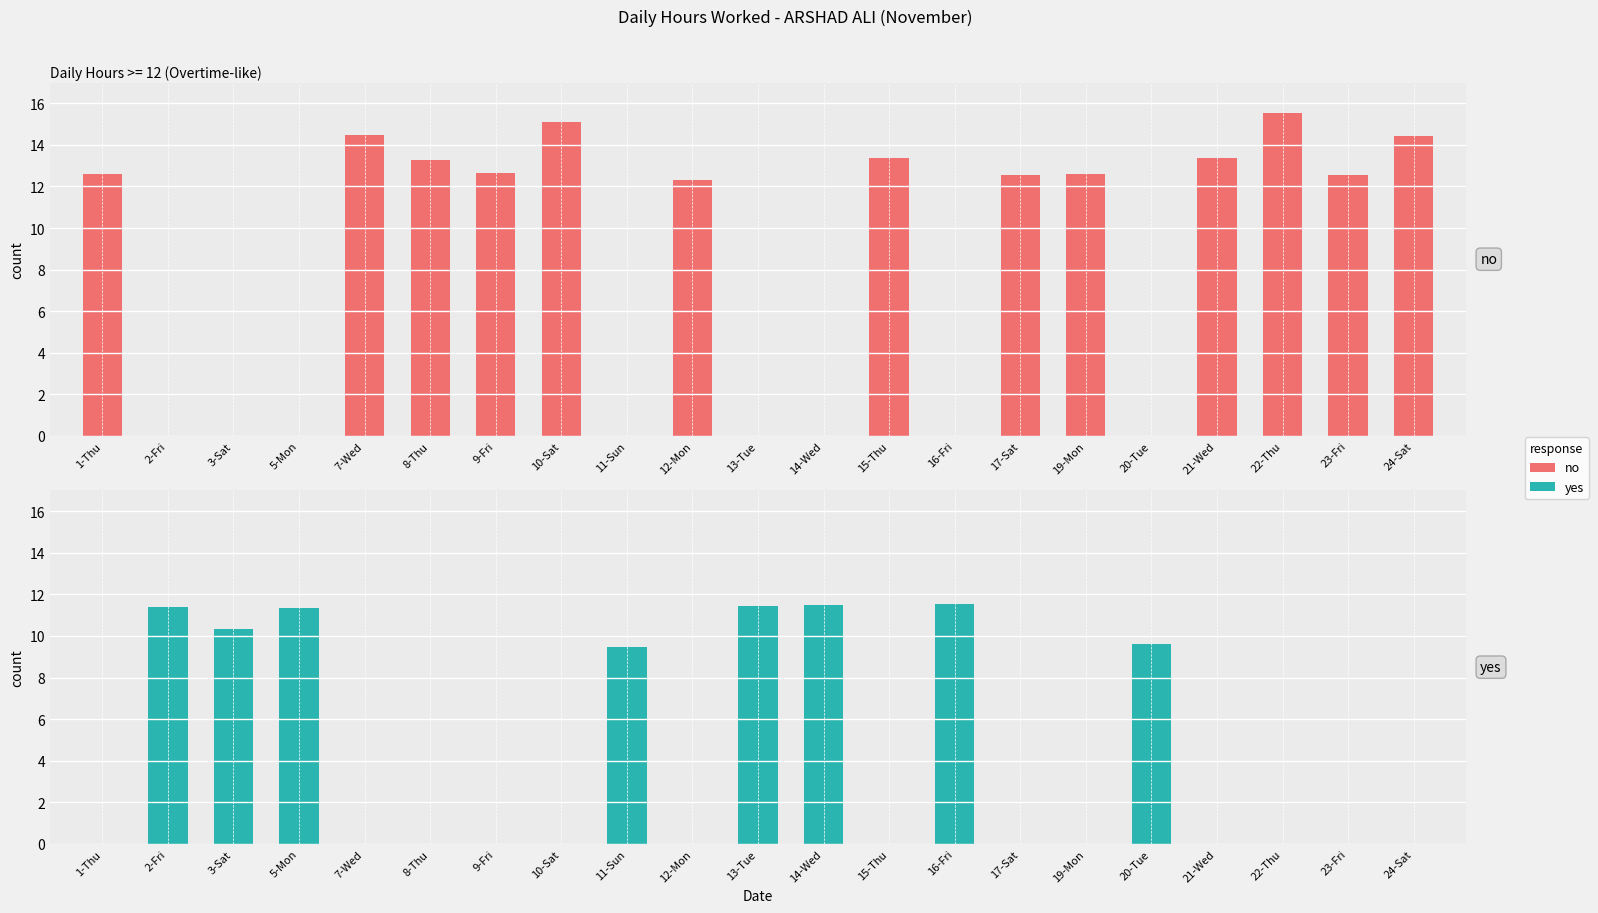

Which category has the lowest value in the no series?

2-Fri